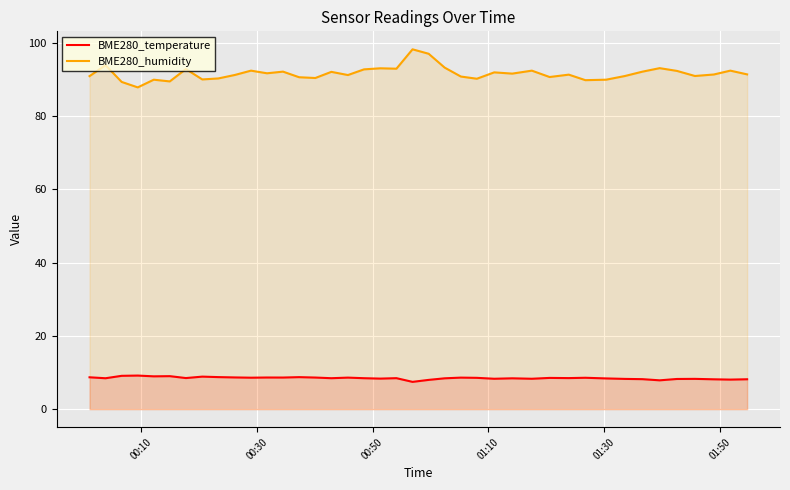

Which series has the widest spread of values?

BME280_humidity